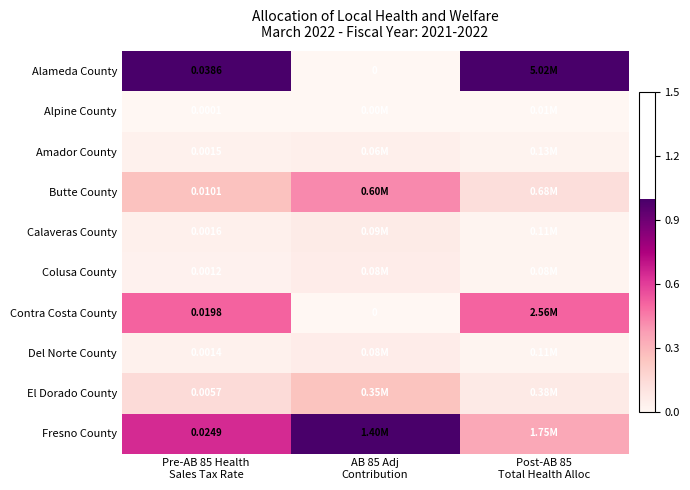

Which series has the largest total across all categories?

Alameda County